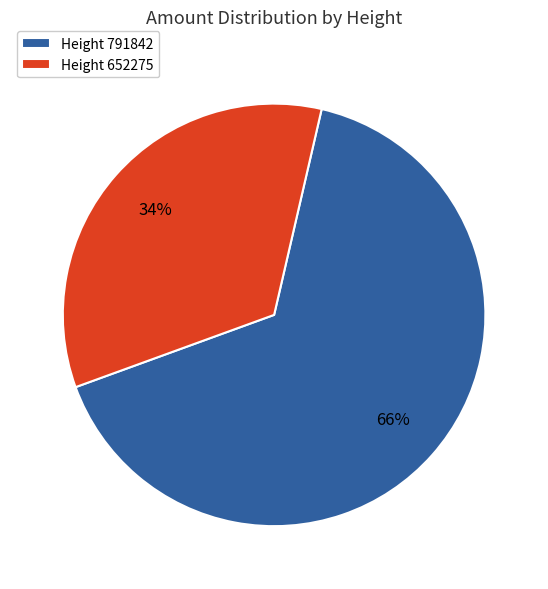

Which slice is the largest?

Height 791842